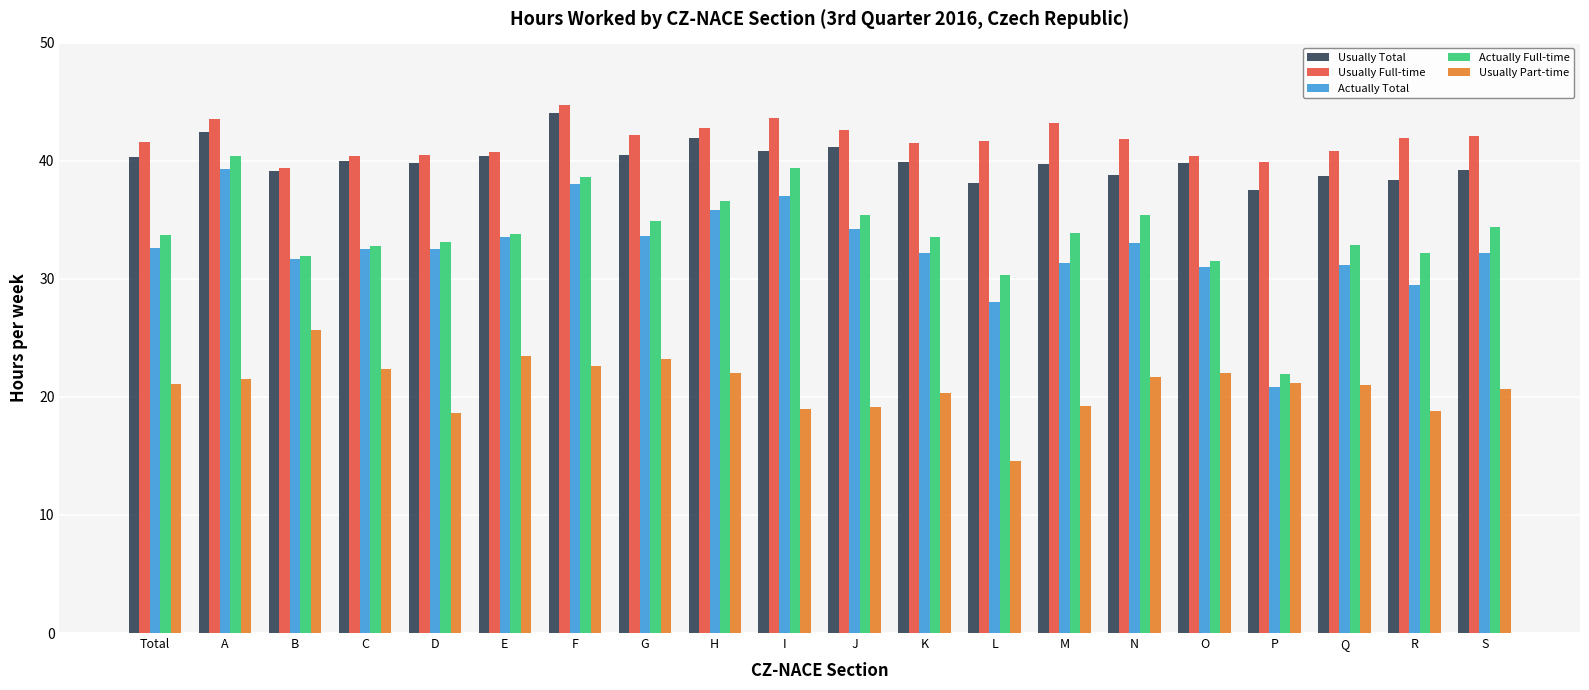

Is the value of Actually Total at E greater than the value of Actually Full-time at R?

Yes